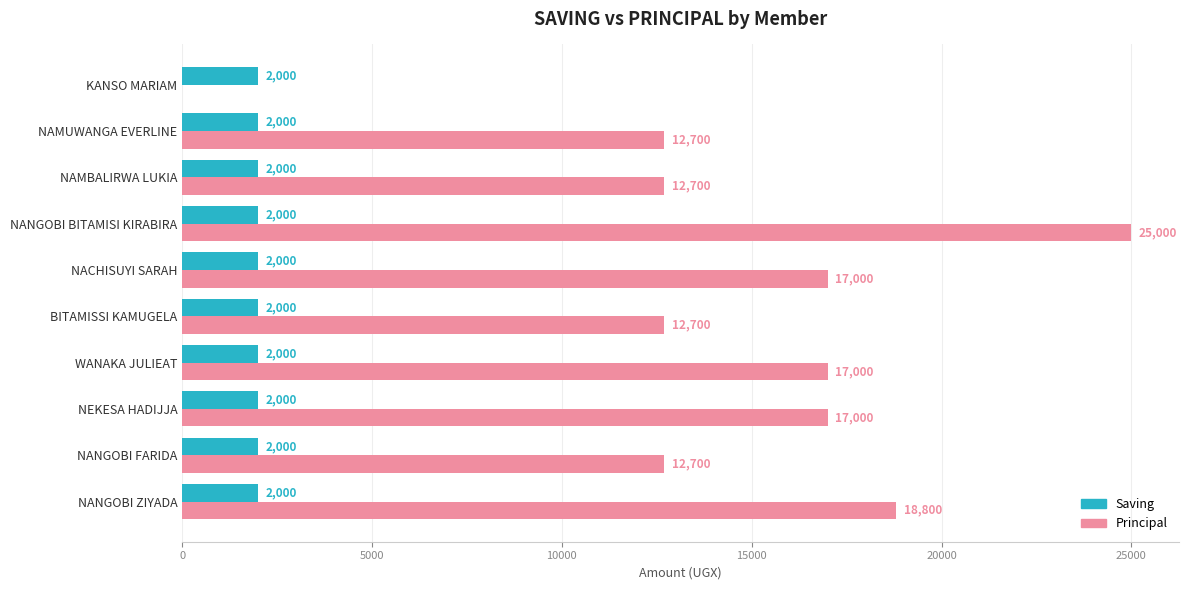

At which category is the sum across all series the highest?

NANGOBI BITAMISI KIRABIRA